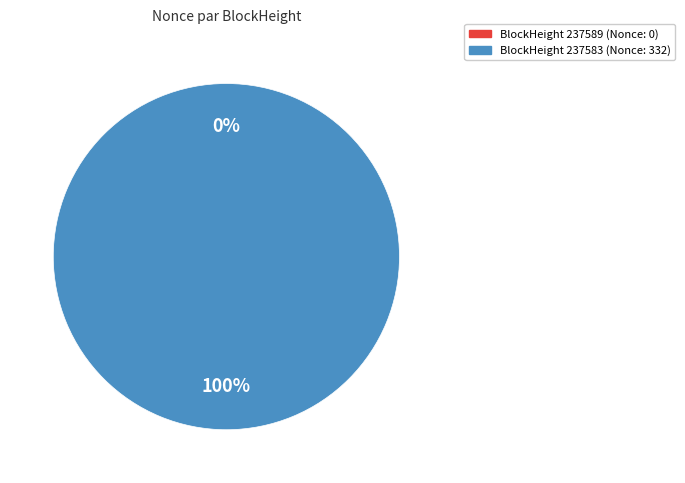

To the nearest percent, what is the difference between the 237583 and 237589 slice percentages?

100%